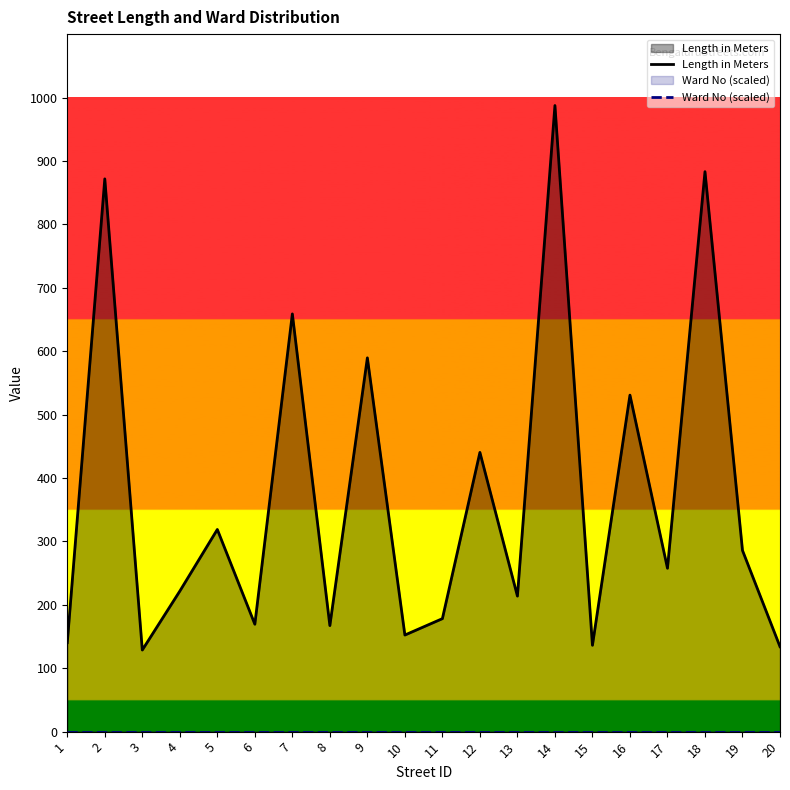

List the series in order of their peak value, highest first.

Length in Meters, Ward No (scaled)